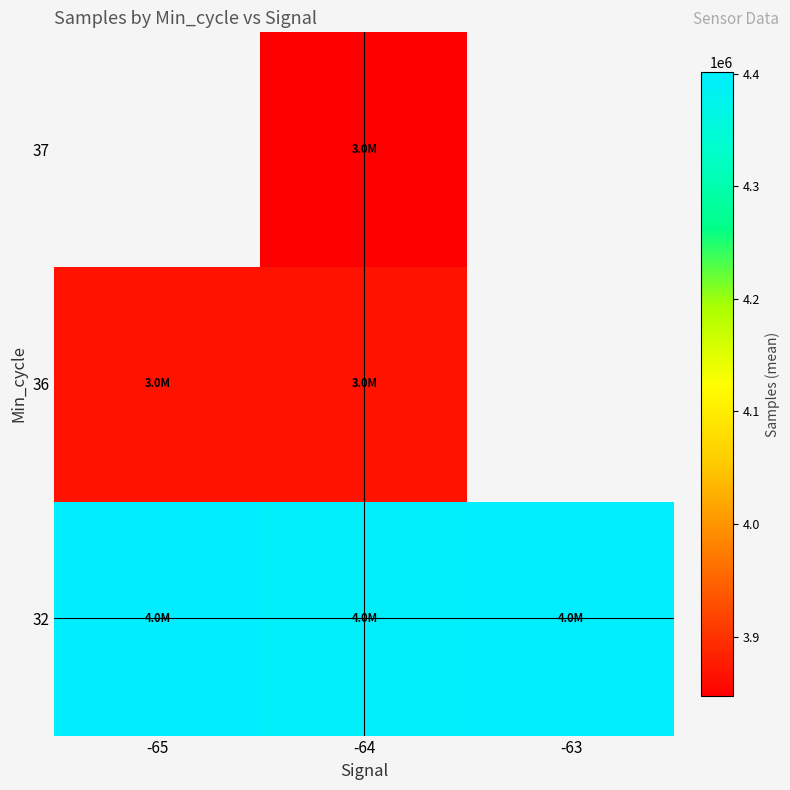

At how many categories does at least one series exceed 4260721?

3